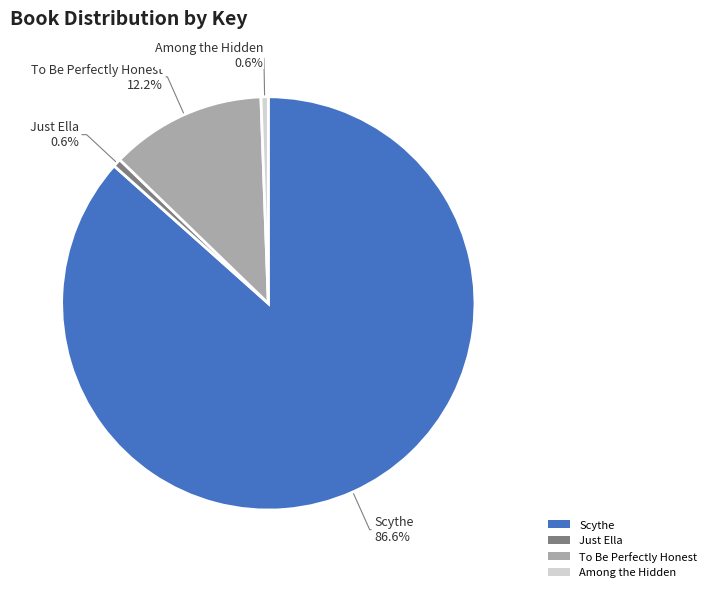

The Just Ella slice represents 11% of the pie. True or false?

False